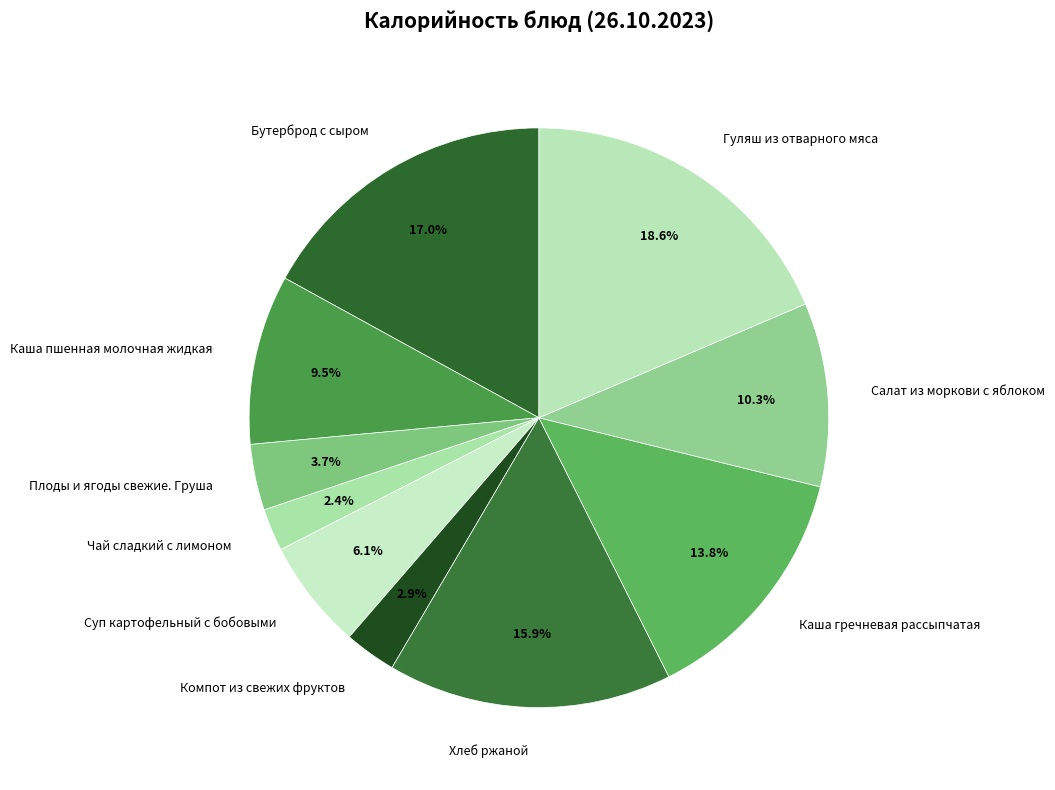

To the nearest percent, what is the combined percentage of Компот из свежих фруктов and Хлеб ржаной?

19%